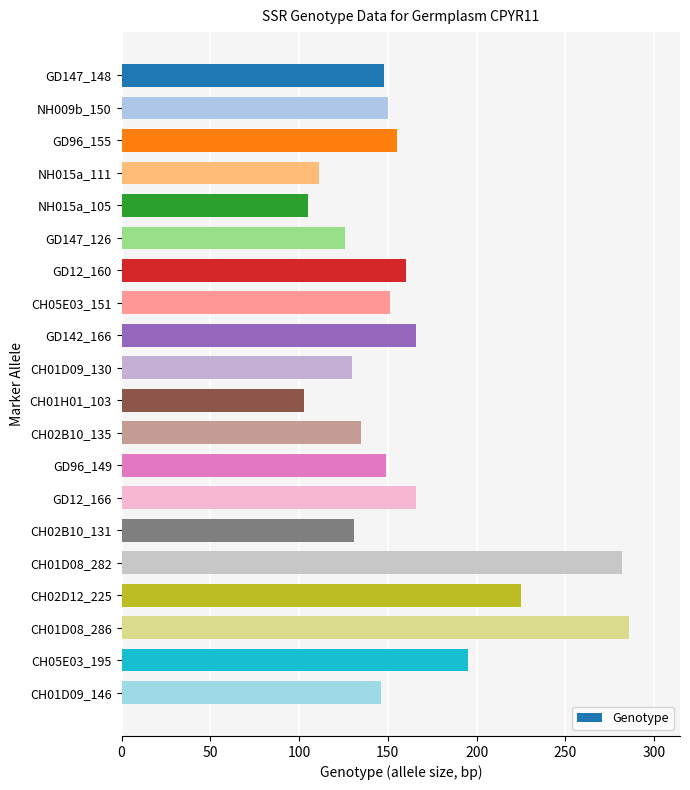

What is the value of the 20th bar from the top?

146